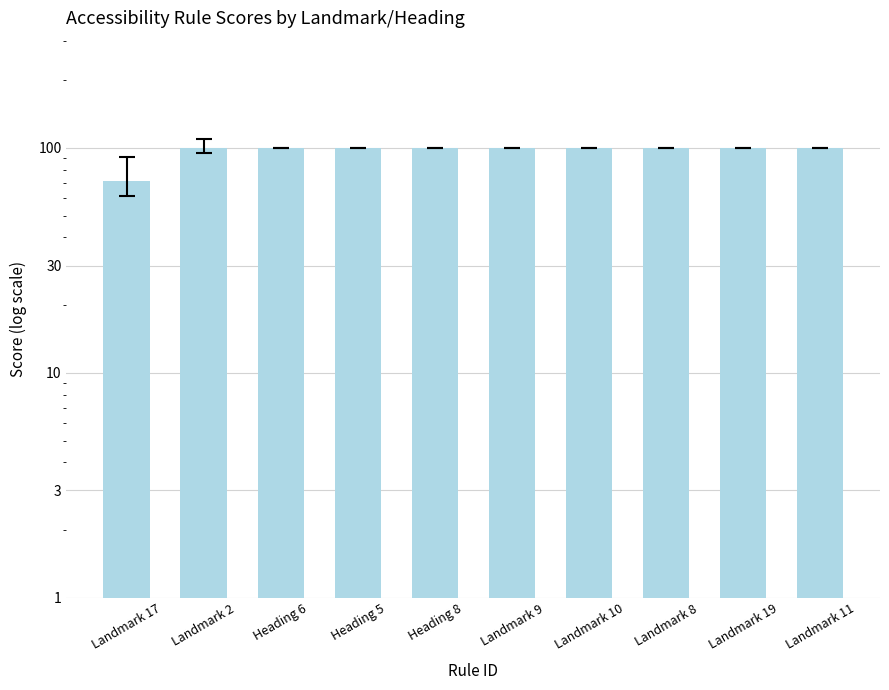

The value at Landmark 9 is 132. True or false?

False